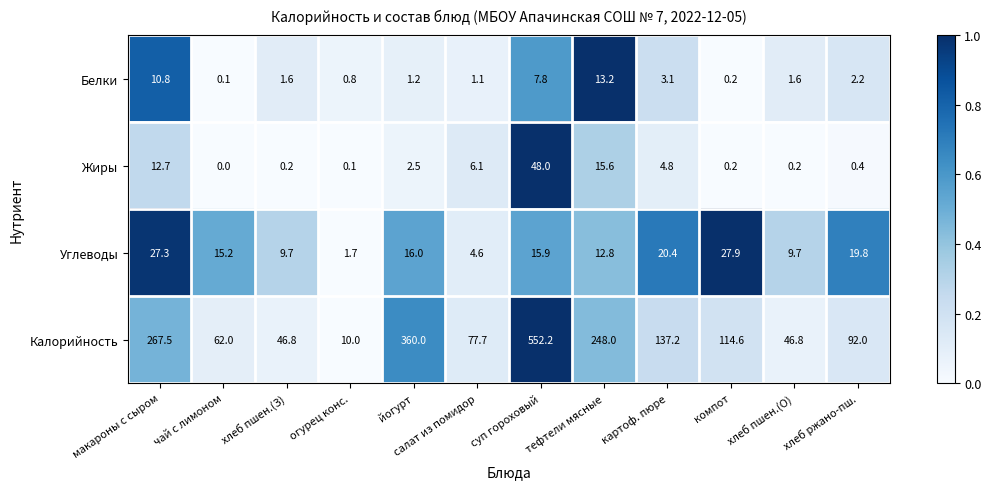

What is the spread (max minus min) of values at огурец конс.?

9.9